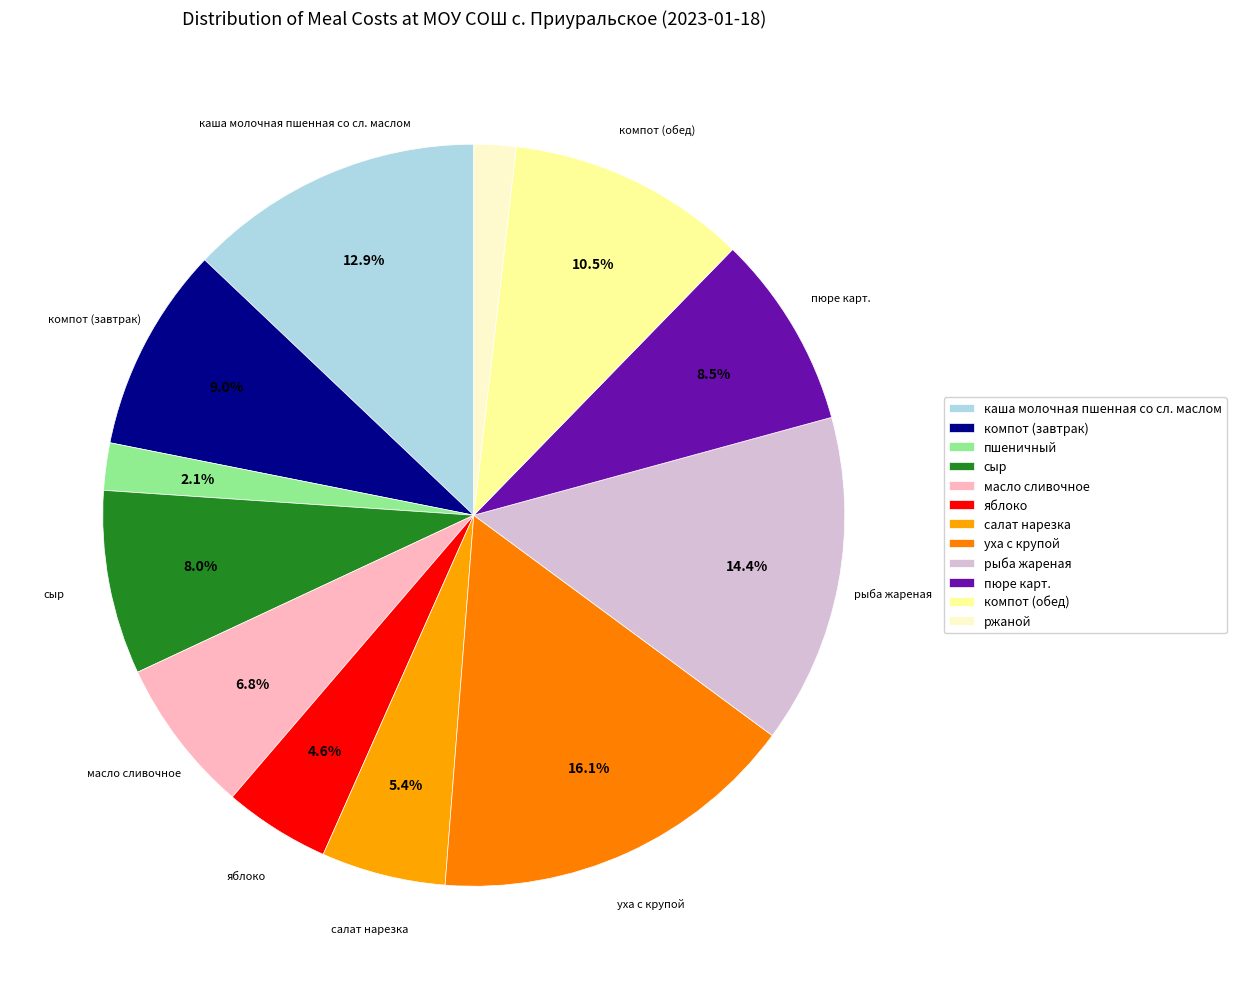

Count the number of slices in the pie.

12